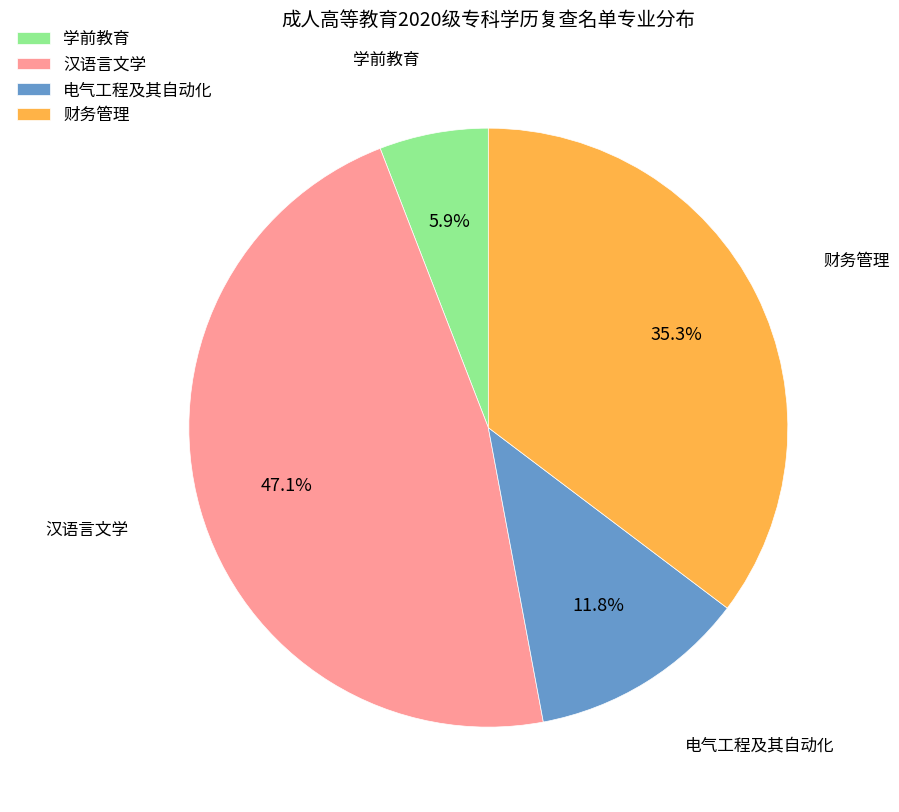

The 财务管理 slice represents 49% of the pie. True or false?

False